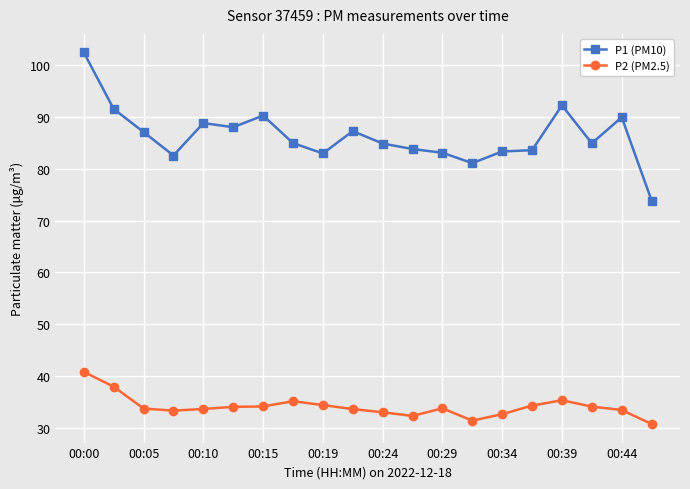

Which series has the widest spread of values?

P1 (PM10)